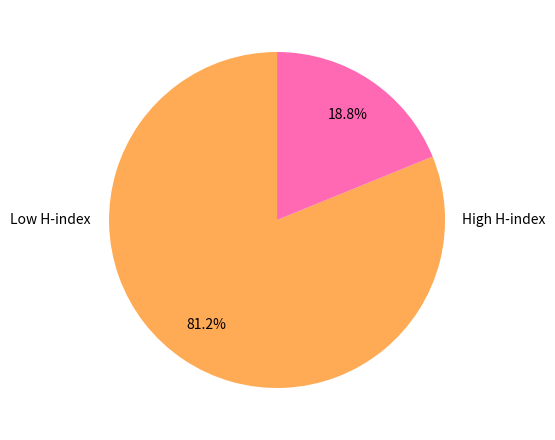

Is there any slice that represents more than half of the pie?

Yes